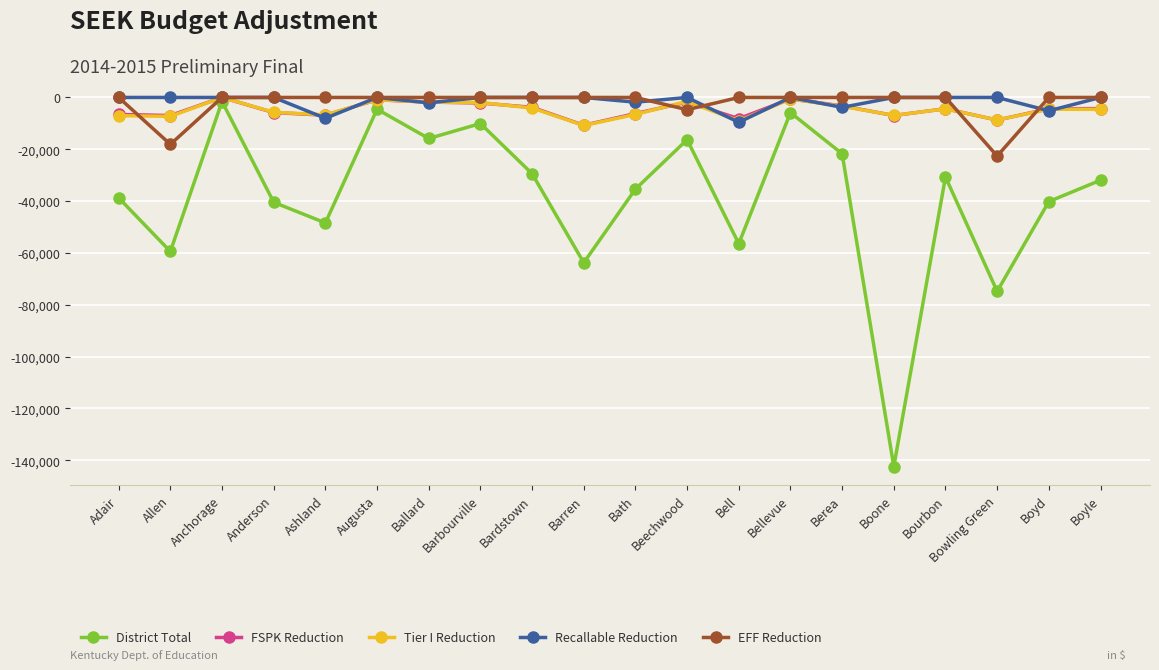

Where is the first local minimum for EFF Reduction?

Allen